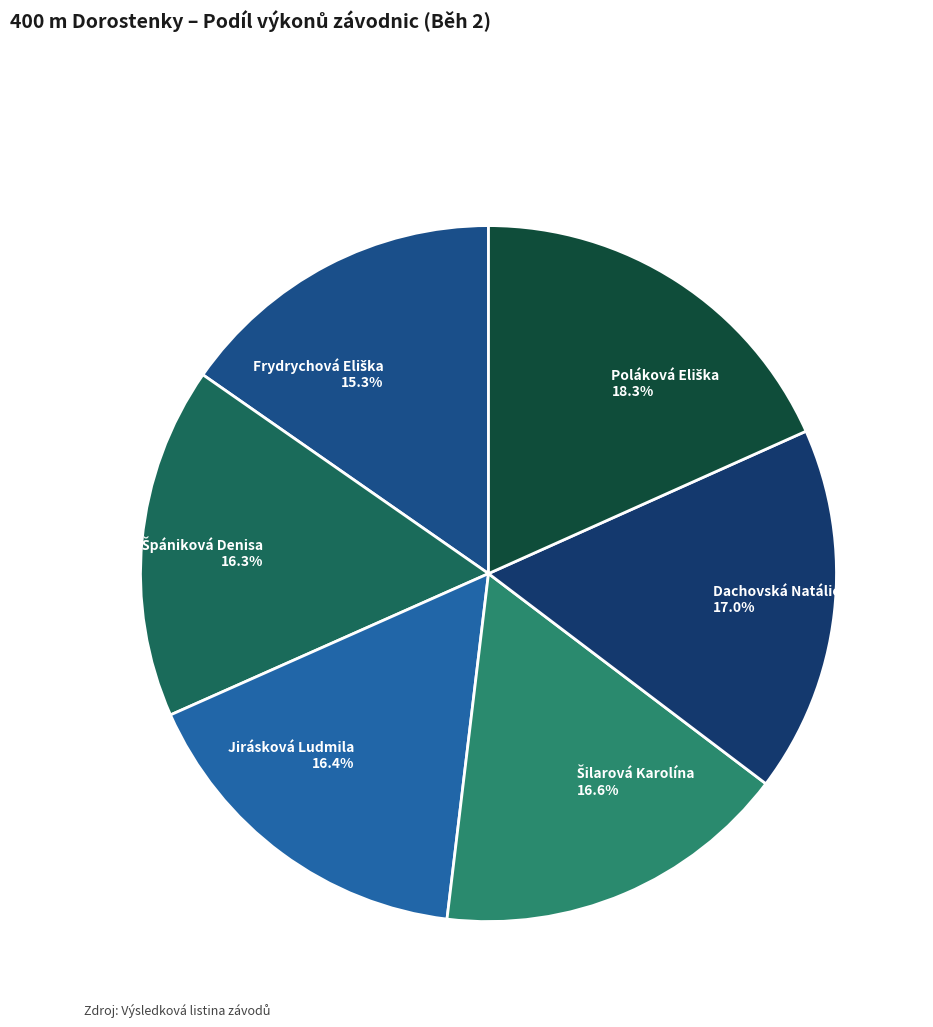

How many segments does this pie chart have?

6